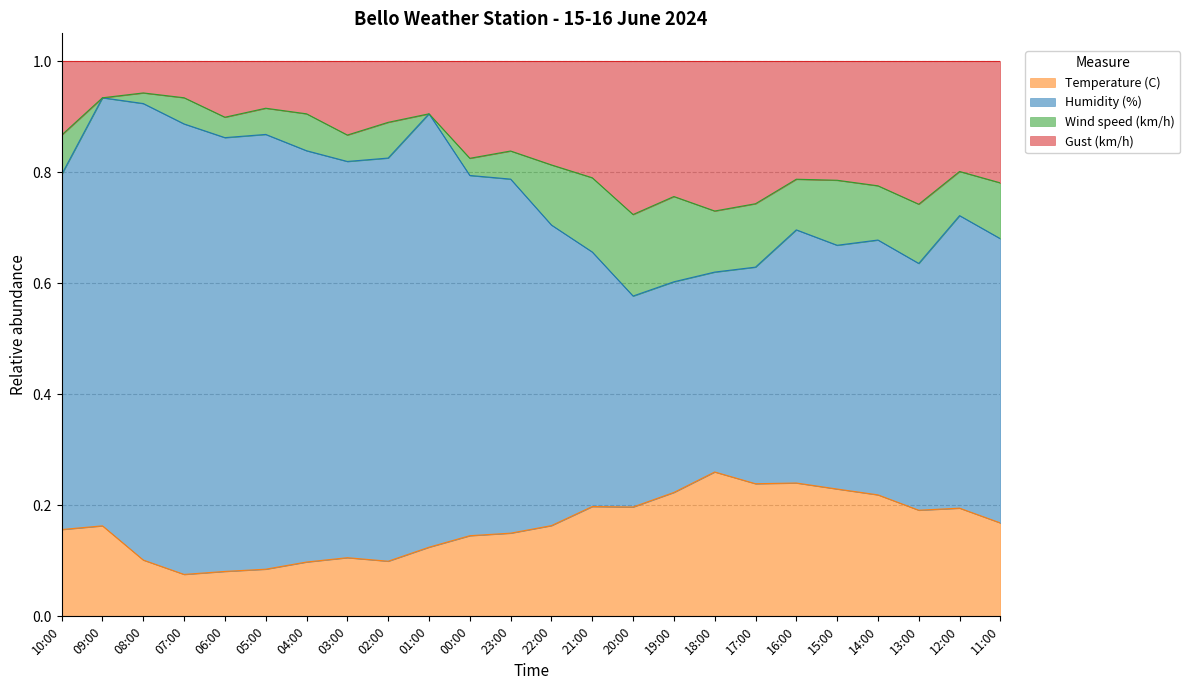

How many categories are shown in the chart?

24